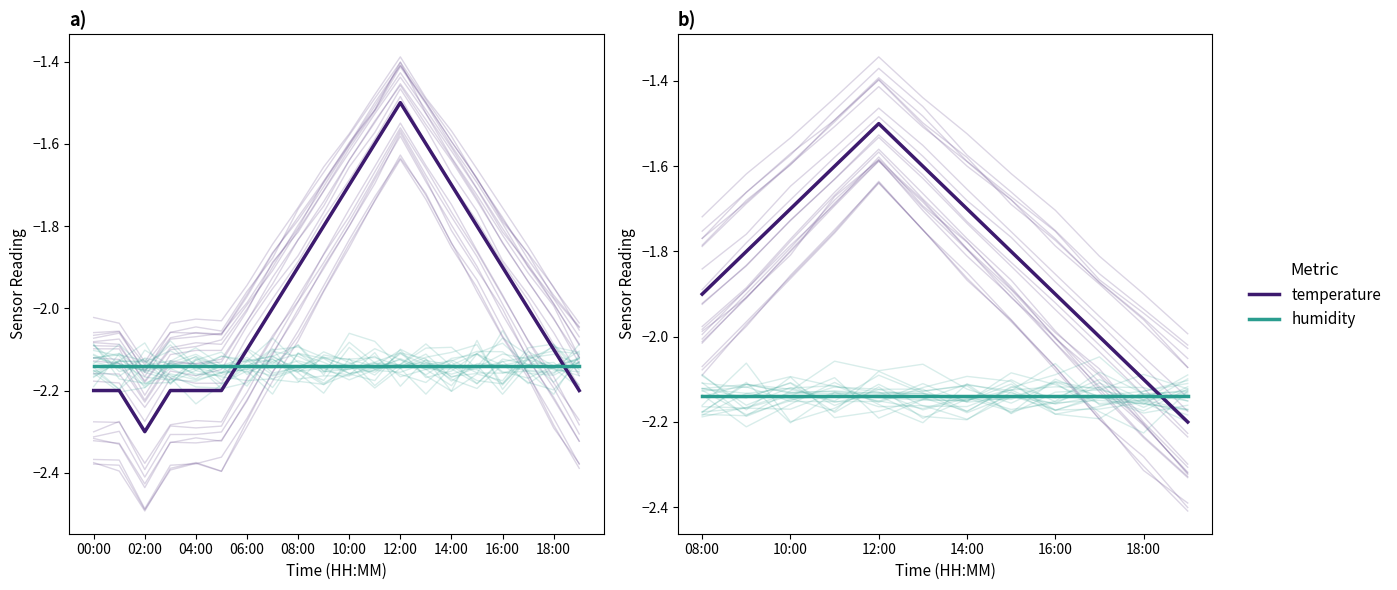

True or false: humidity has more than 2 interior local peaks.

False